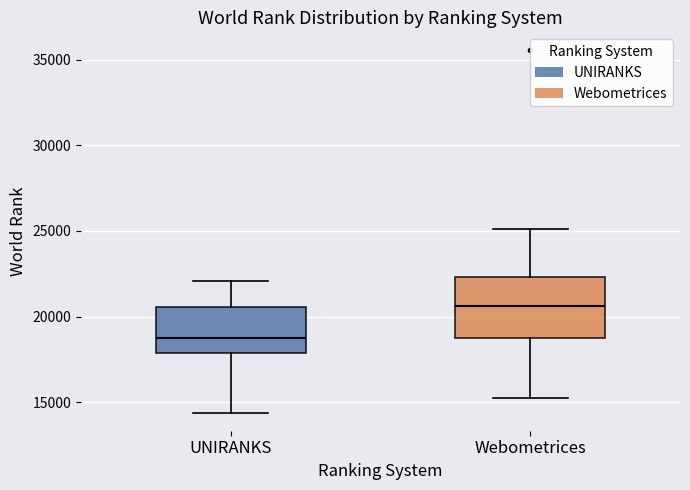

Reading left to right, transcribe this box plot: for each box, give where its median line is, the range the box spans, and where its two whiskers end, as read against the y-axis. The values are not printed on the chart, so give them approximately, as read against the axis.

UNIRANKS: median 18500, box 18000 to 20500, whiskers 14500 to 22000
Webometrices: median 20500, box 19000 to 22500, whiskers 15000 to 25000